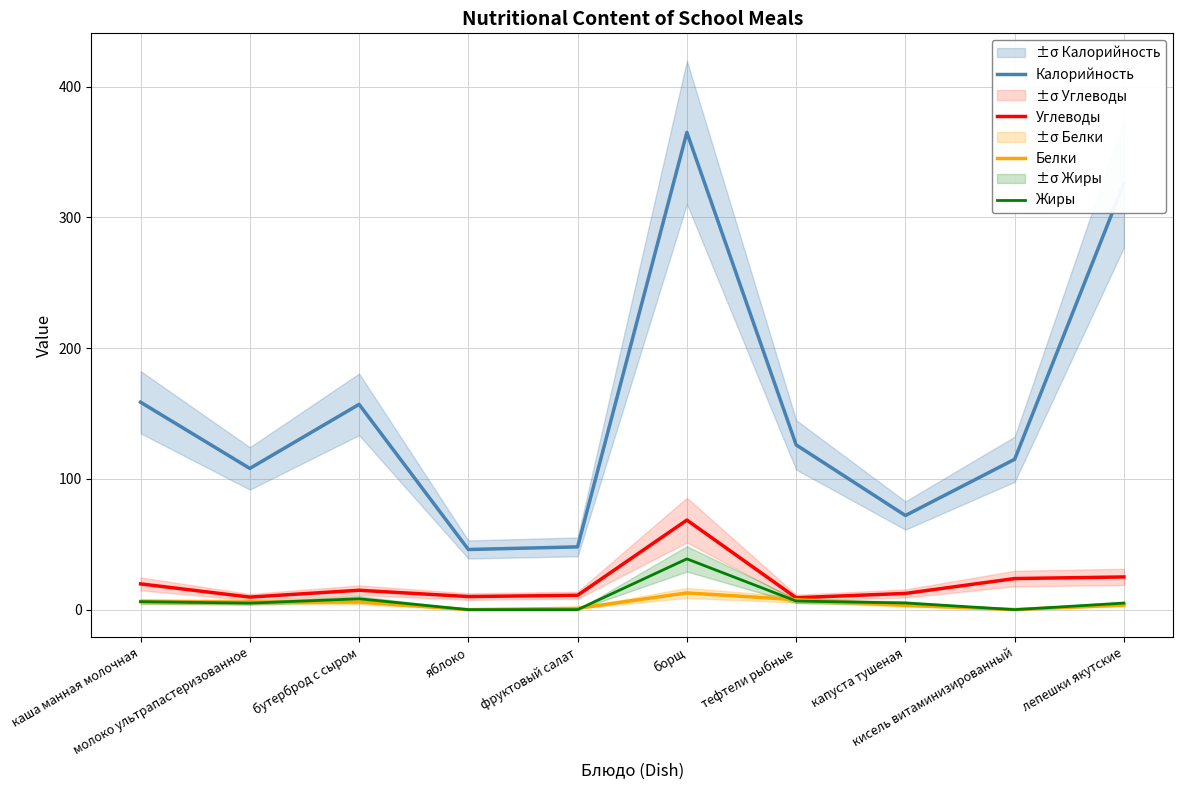

Reading left to right, transcribe all the data shown in this chart.

Калорийность: каша манная молочная=158.6	молоко ультрапастеризованное=108.0	бутерброд с сыром=157.0	яблоко=46.0	фруктовый салат=48.0	борщ=365.0	тефтели рыбные=126.0	капуста тушеная=72.0	кисель витаминизированный=115.0	лепешки якутские=326.0
Углеводы: каша манная молочная=19.7	молоко ультрапастеризованное=9.6	бутерброд с сыром=14.8	яблоко=10.0	фруктовый салат=11.0	борщ=68.5	тефтели рыбные=9.1	капуста тушеная=12.4	кисель витаминизированный=23.8	лепешки якутские=25.0
Белки: каша манная молочная=6.2	молоко ультрапастеризованное=5.8	бутерброд с сыром=5.8	яблоко=0.0	фруктовый салат=1.0	борщ=12.8	тефтели рыбные=7.6	капуста тушеная=3.3	кисель витаминизированный=0.1	лепешки якутские=3.5
Жиры: каша манная молочная=6.1	молоко ультрапастеризованное=5.0	бутерброд с сыром=8.3	яблоко=0.0	фруктовый салат=0.0	борщ=38.8	тефтели рыбные=6.6	капуста тушеная=5.1	кисель витаминизированный=0.0	лепешки якутские=5.0